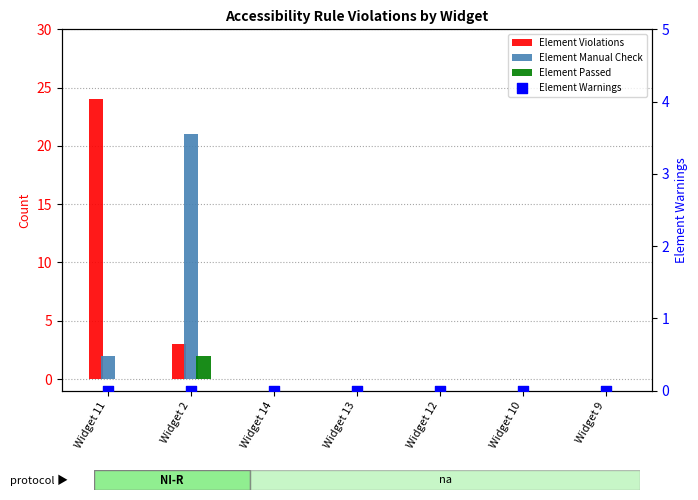

Which series has the largest total across all categories?

Element Violations